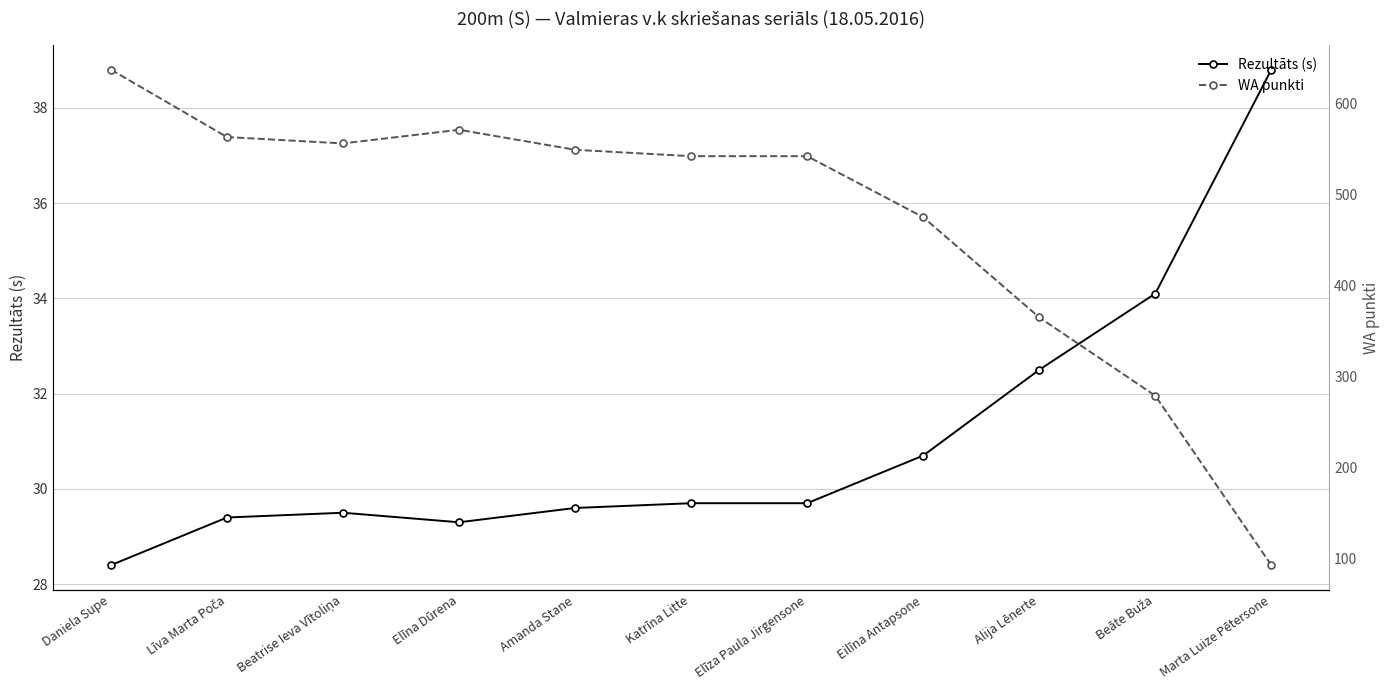

Which category has the highest value across all series?

Daniela Supe